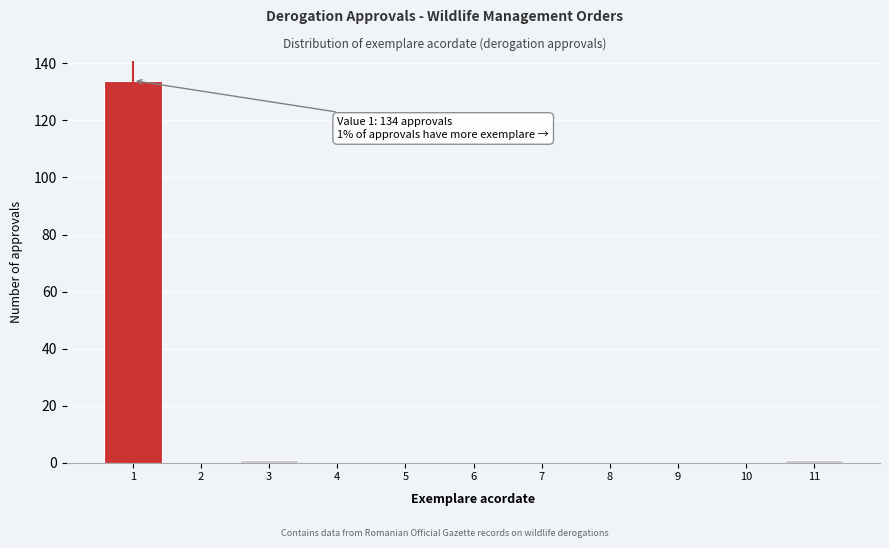

Reading right to left, list all the values displayed in this chart.

11=1	10=0	9=0	8=0	7=0	6=0	5=0	4=0	3=1	2=0	1=134